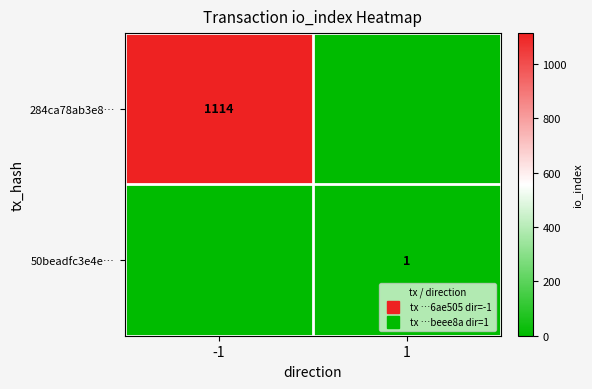

The 50beadfc3e4e… series shows 0 at -1. True or false?

True